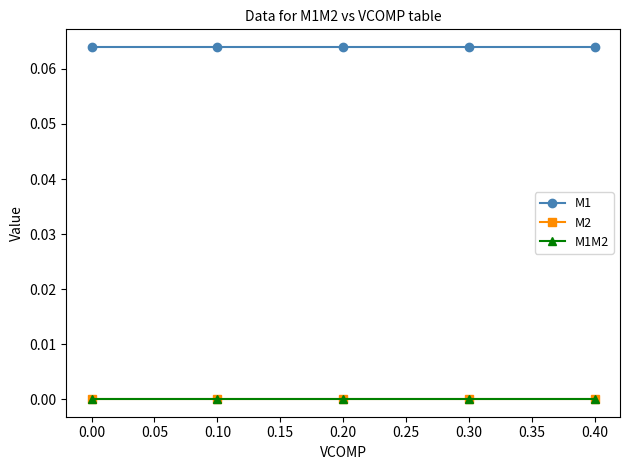

Rank the series by their maximum value, from highest to lowest.

M1, M2, M1M2